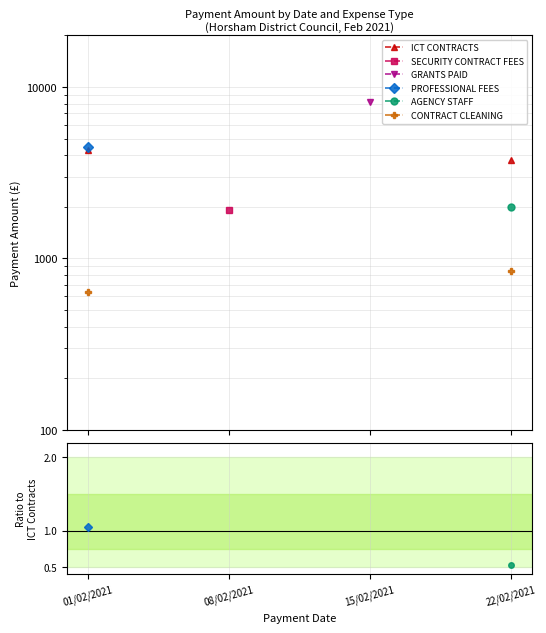

Is it true that PROFESSIONAL FEES equals 1.0 at 01/02/2021?

True